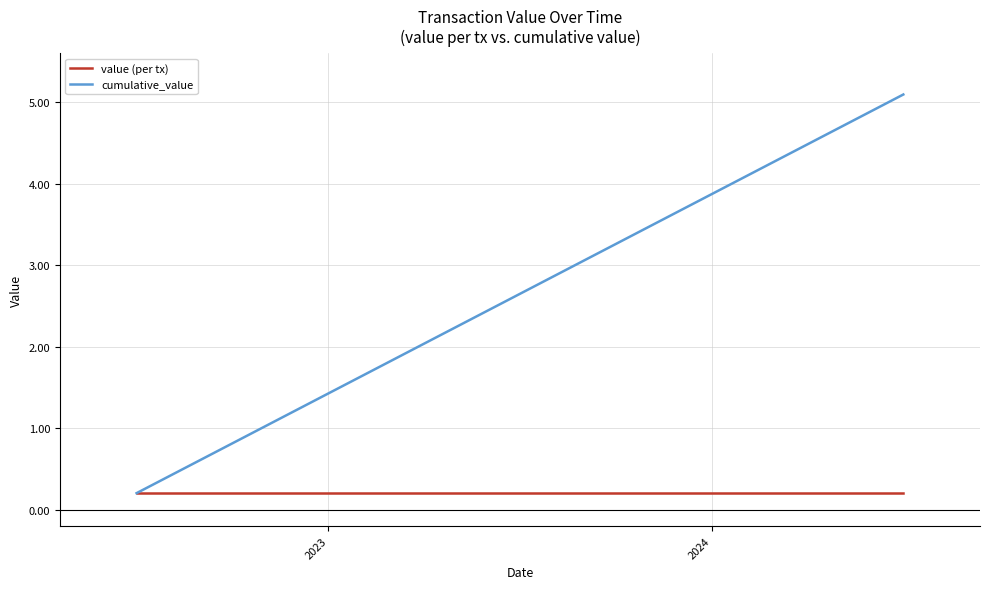

Which series has the widest spread of values?

cumulative_value